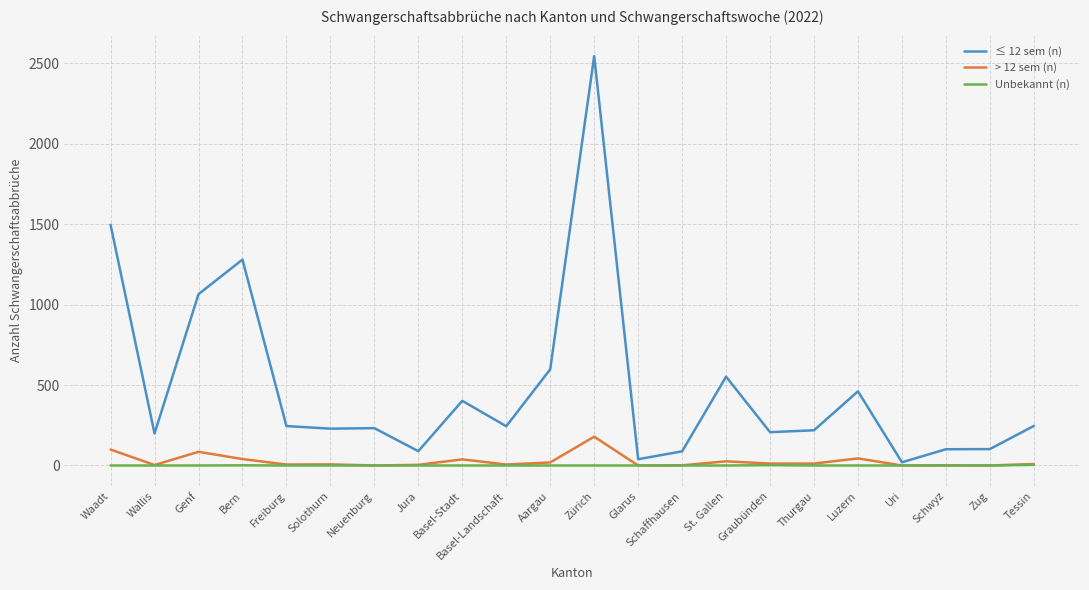

Which series changed the most between Bern and Aargau?

≤ 12 sem (n)